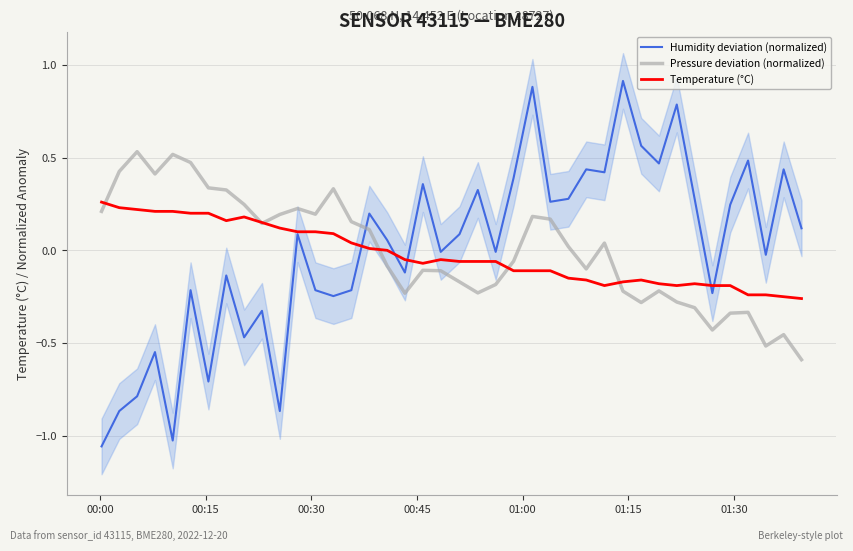

How many interior local valleys does the Temperature (°C) series have?

4